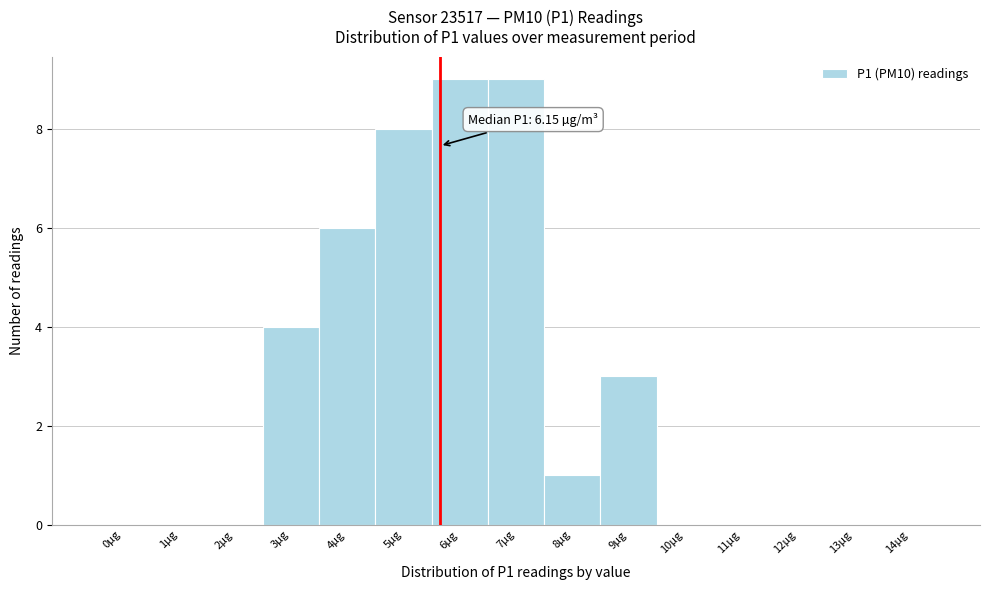

Reading left to right, list all the values displayed in this chart.

0µg=0	1µg=0	2µg=0	3µg=4	4µg=6	5µg=8	6µg=9	7µg=9	8µg=1	9µg=3	10µg=0	11µg=0	12µg=0	13µg=0	14µg=0